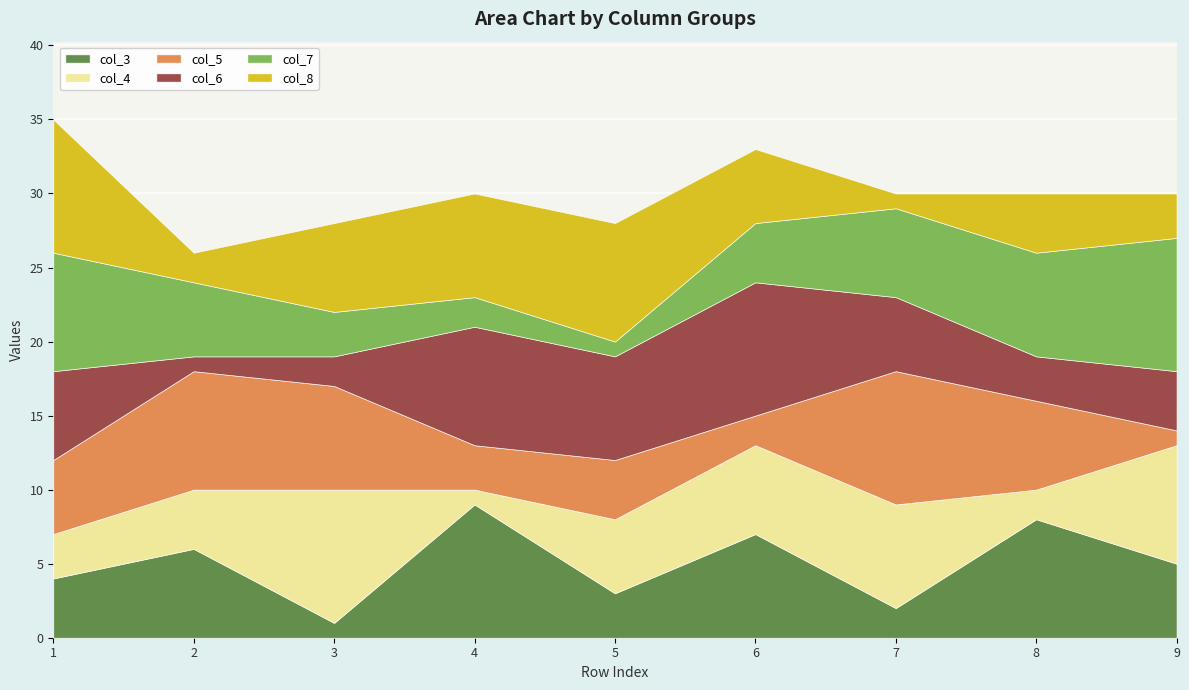

Where is the first local maximum for col_6?

4